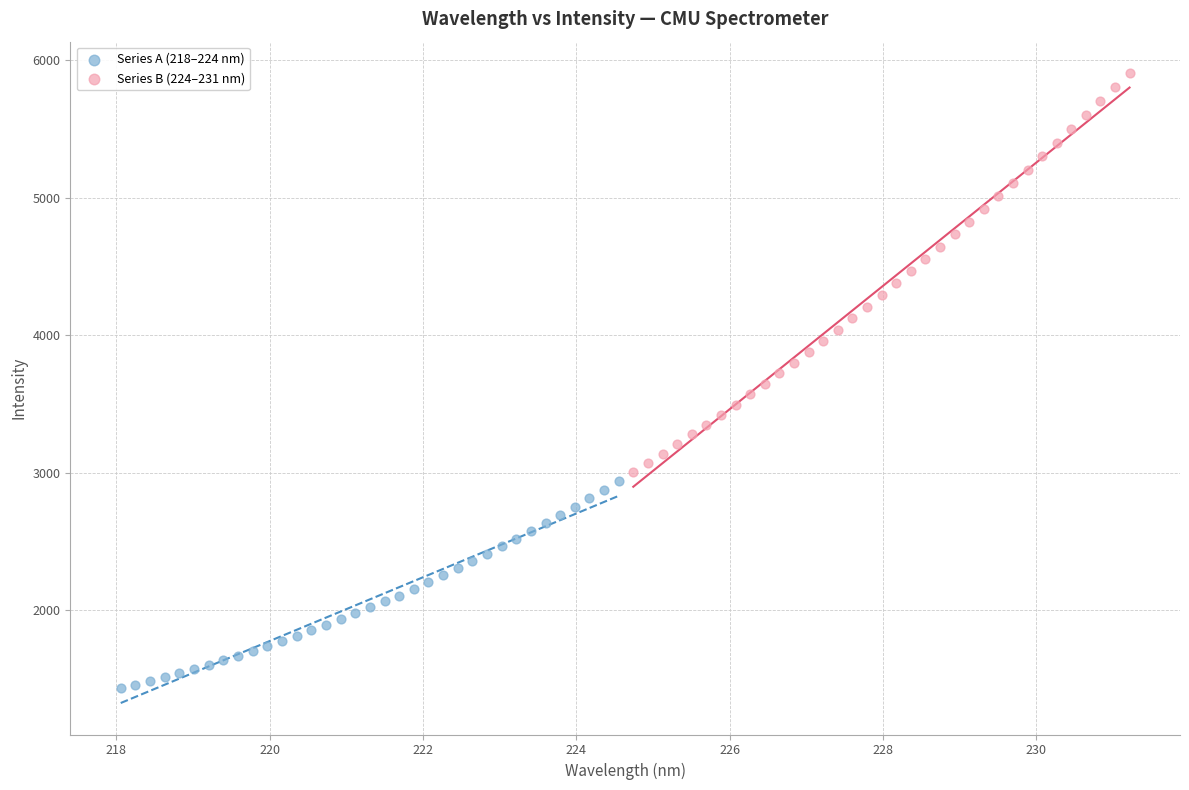

Which series contains the highest Y value?

Series B (224–231 nm)